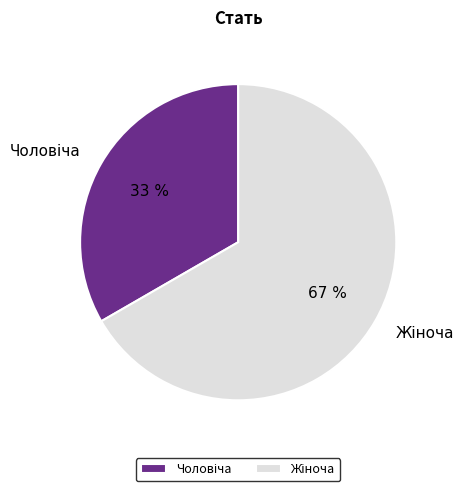

Does any single category account for the majority?

Yes